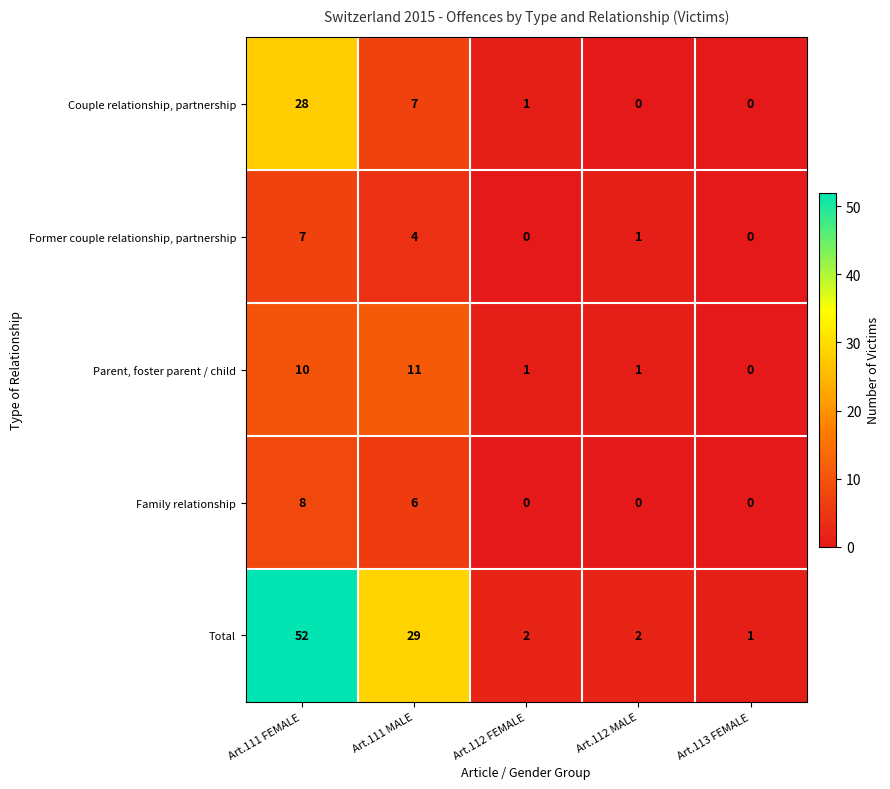

At Art.111 FEMALE, list the series in order from largest to smallest.

Total, Couple relationship, partnership, Parent, foster parent / child, Family relationship, Former couple relationship, partnership